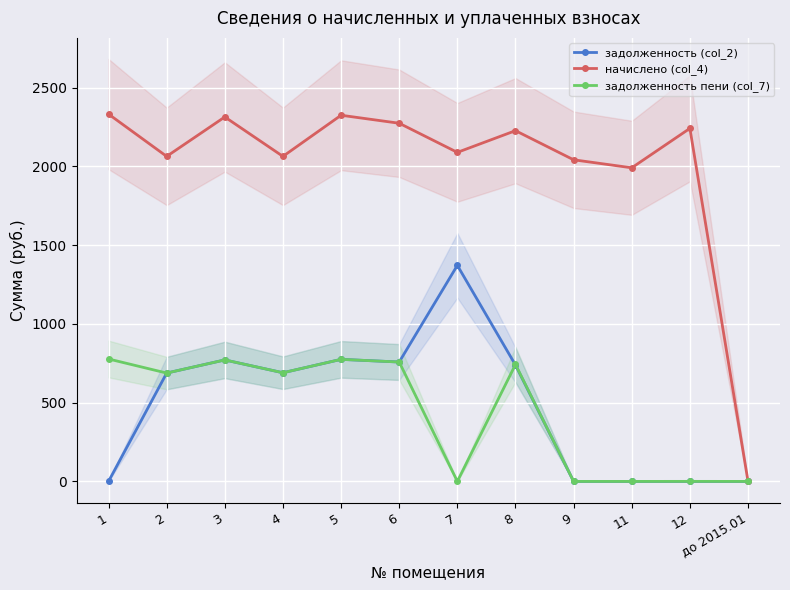

Reading right to left, list all the values displayed in this chart.

задолженность (col_2): 0.0	0.0	0.0	0.0	738.8	1371.6	758.0	775.0	689.9	771.3	687.9	0.0
начислено (col_4): 0.0	2241.5	1991.2	2042.0	2227.0	2089.1	2274.1	2324.9	2063.8	2314.0	2063.8	2332.2
задолженность пени (col_7): 0.0	0.2	0.0	0.0	742.3	0.0	758.0	775.0	689.9	771.3	687.9	777.4